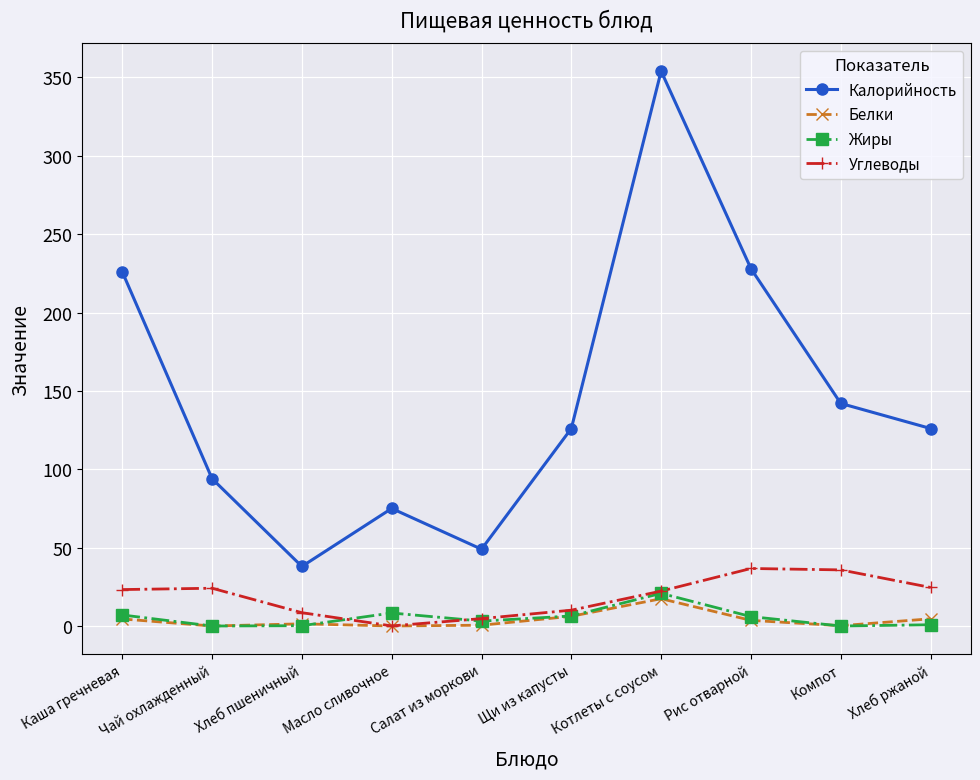

At which category does the chart reach its peak across all series?

Котлеты с соусом